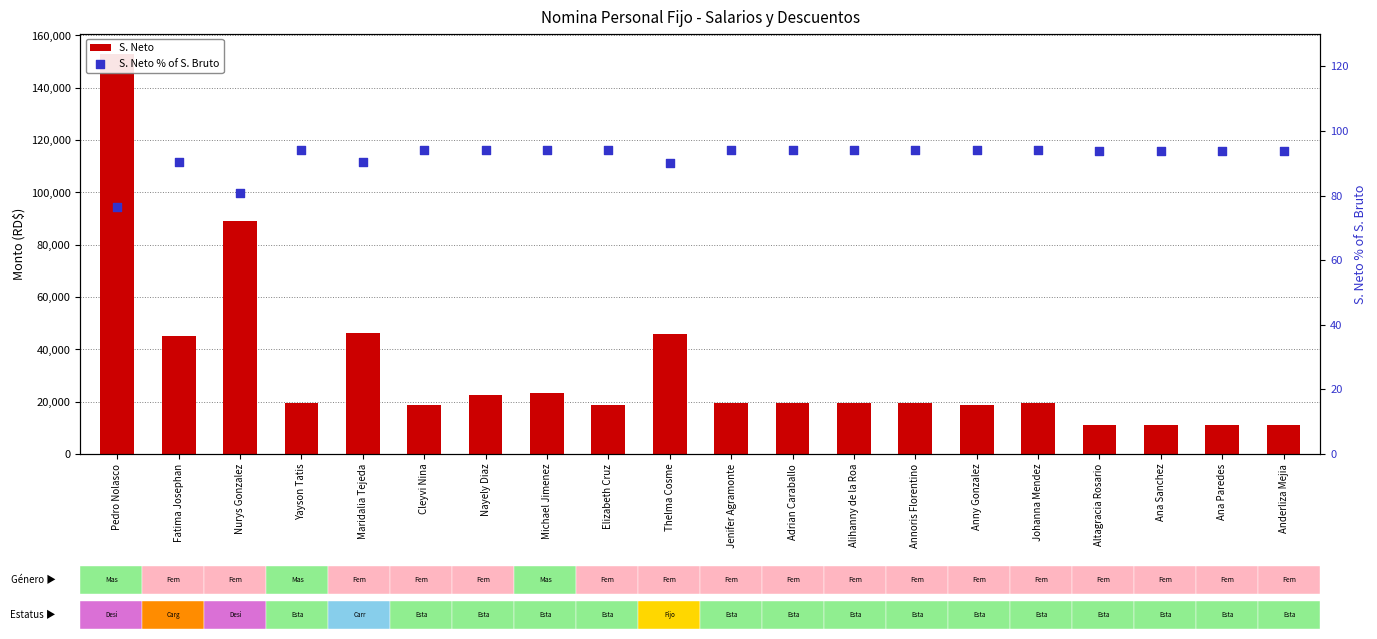

What is the total value across all series at Thelma Cosme?

46055.9